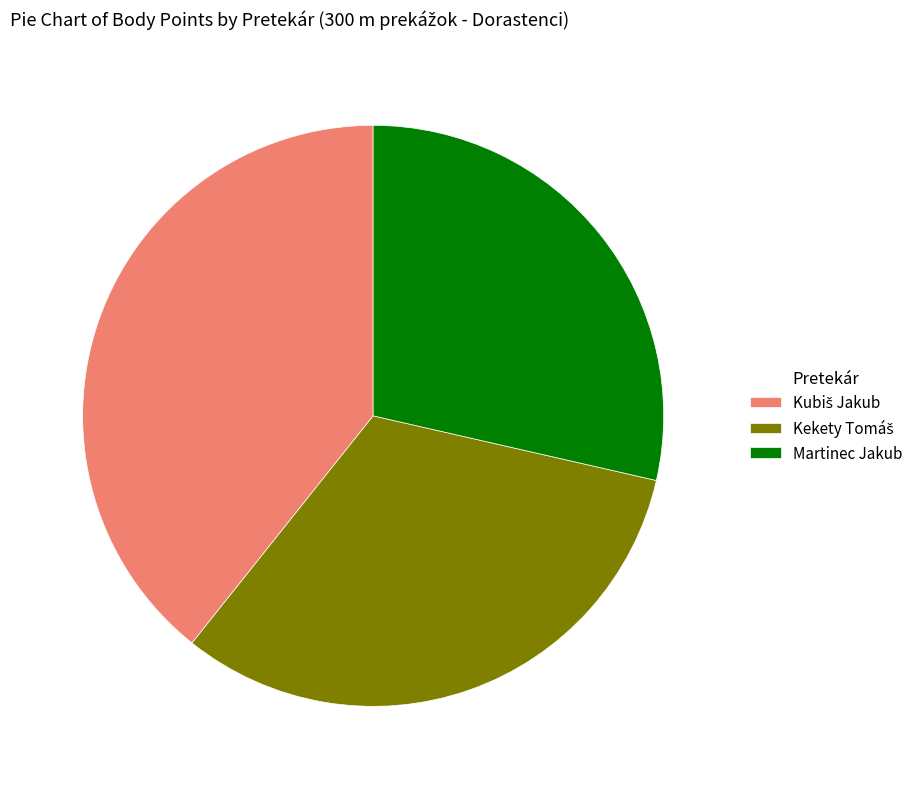

Does any single category account for the majority?

No